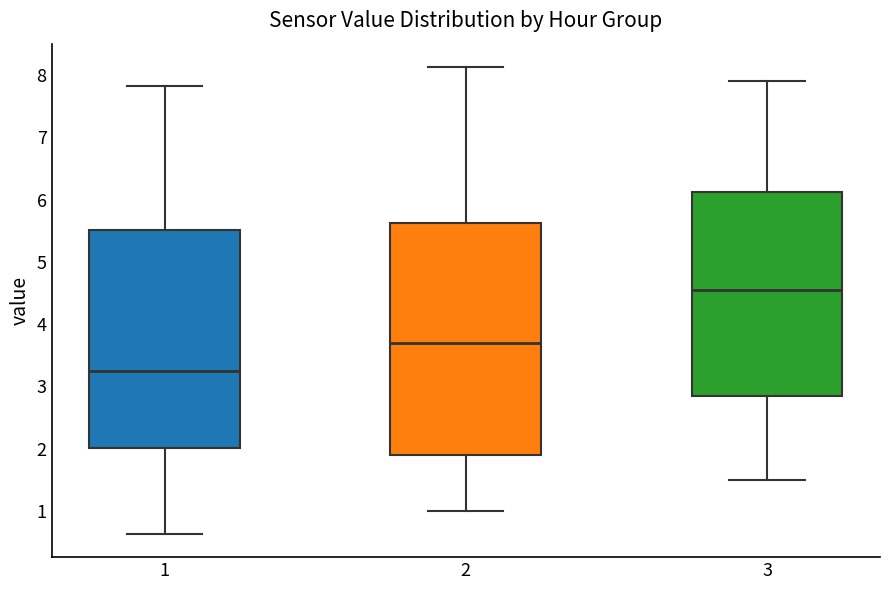

Comparing the boxes themselves (not the whiskers), which one is the tallest?

2